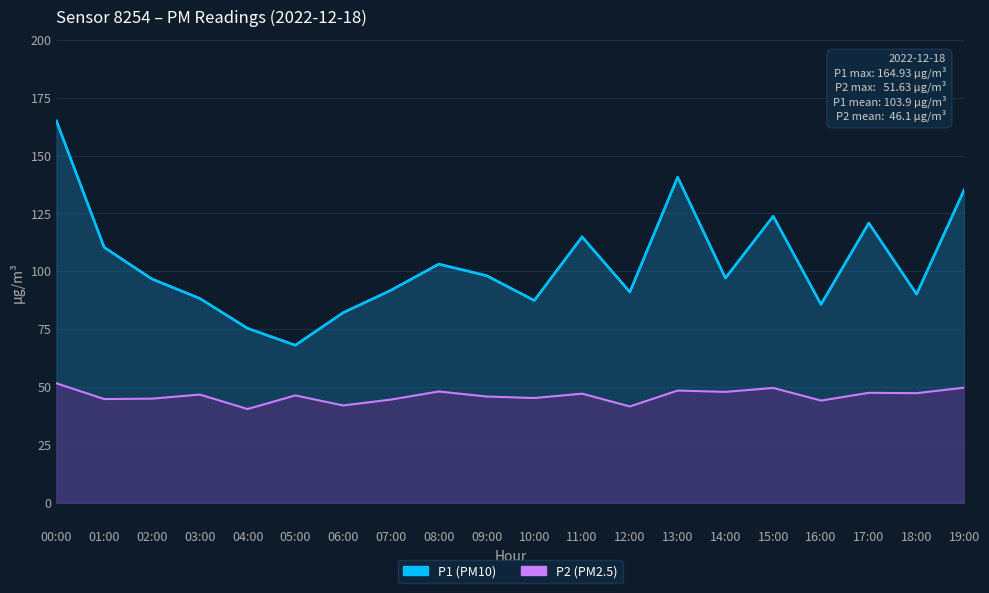

In P2, how many points are higher than both neighbors (excluding endpoints)?

7